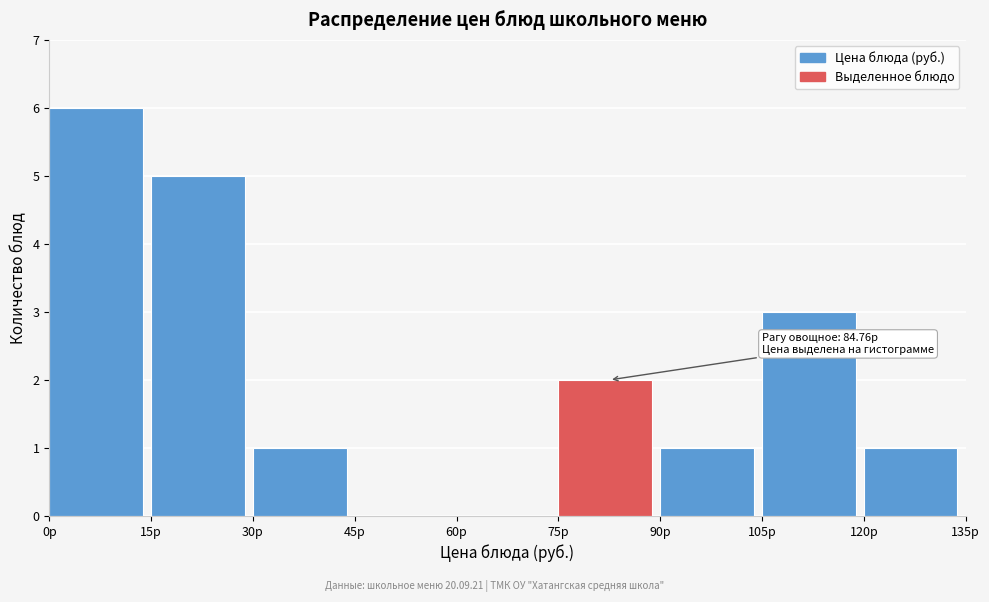

Over which range of the x-axis is the bar tallest?

0 to 15